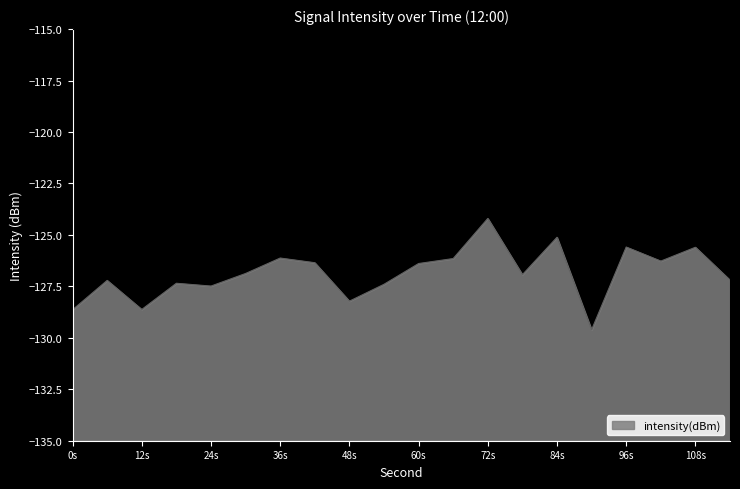

True or false: the data has more than 2 interior local peaks.

True